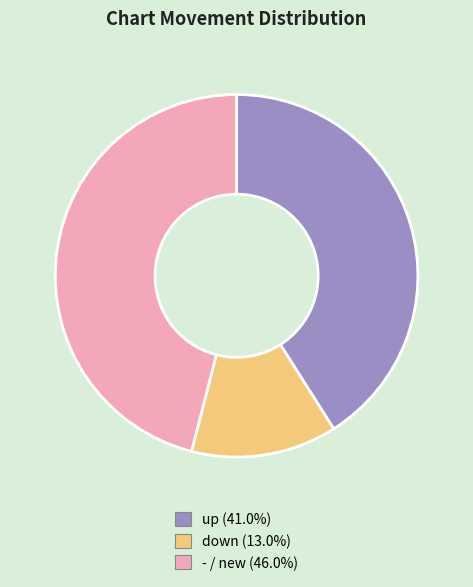

Rank the categories by value from highest to lowest.

-, up, down